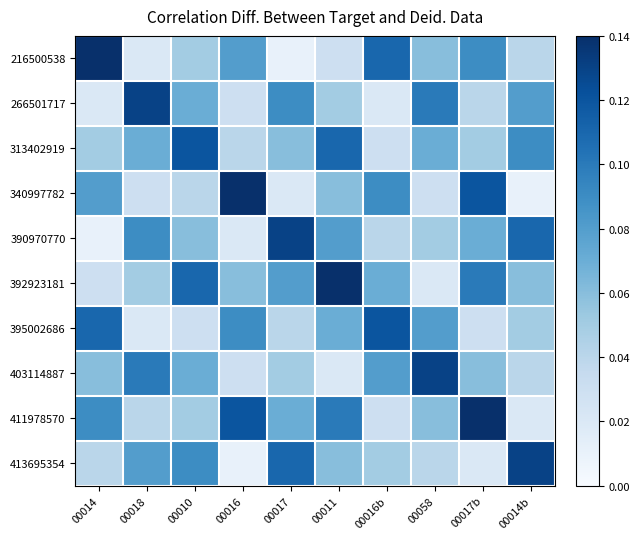

At which category is the sum across all series the highest?

00011